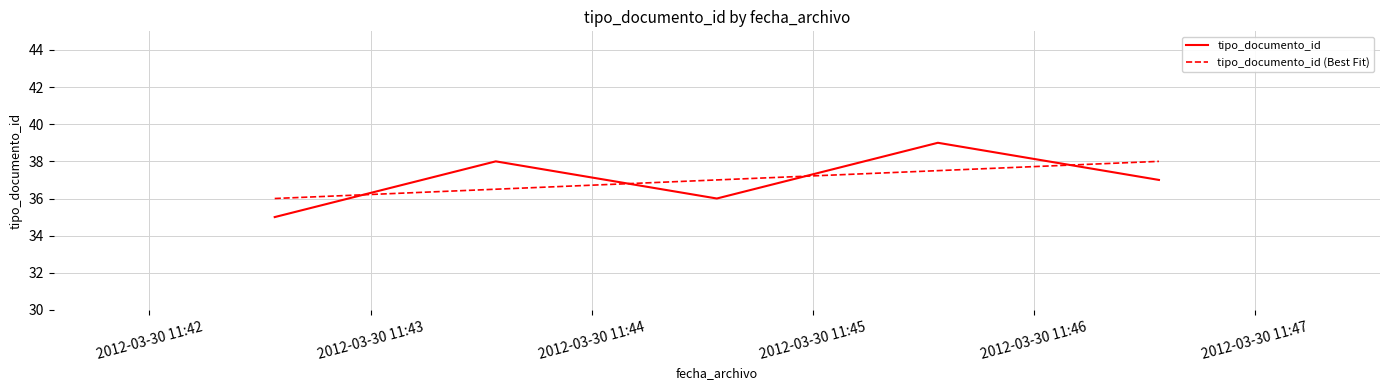

Which series has the widest spread of values?

tipo_documento_id